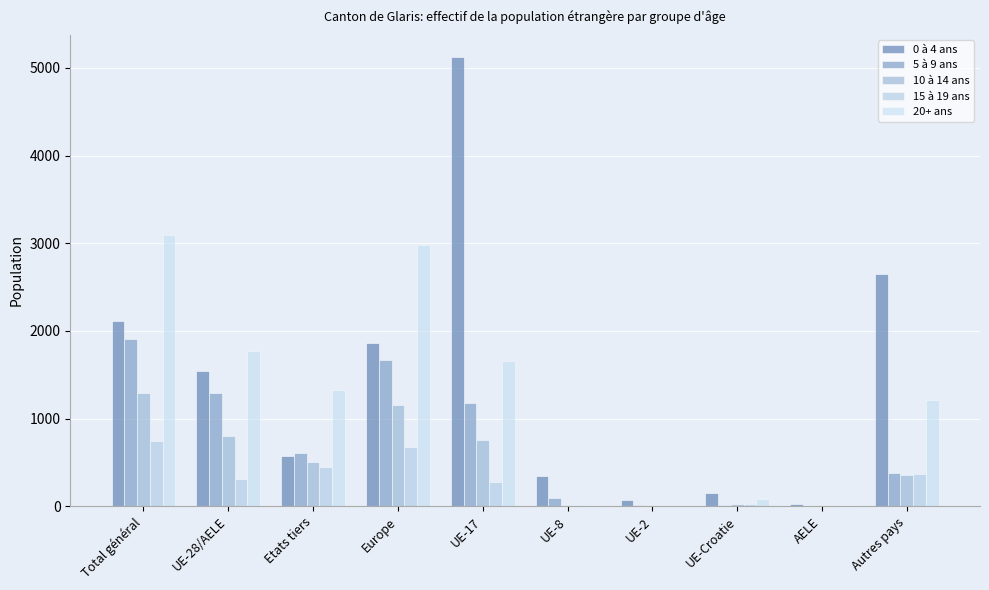

Reading left to right, what are all the values shown in this chart?

0 à 4 ans: Total général=2115	UE-28/AELE=1539	Etats tiers=576	Europe=1866	UE-17=5122	UE-8=346	UE-2=65	UE-Croatie=150	AELE=19	Autres pays=2647
5 à 9 ans: Total général=1906	UE-28/AELE=1295	Etats tiers=611	Europe=1670	UE-17=1181	UE-8=90	UE-2=11	UE-Croatie=11	AELE=2	Autres pays=375
10 à 14 ans: Total général=1296	UE-28/AELE=796	Etats tiers=500	Europe=1157	UE-17=752	UE-8=17	UE-2=5	UE-Croatie=20	AELE=2	Autres pays=361
15 à 19 ans: Total général=749	UE-28/AELE=305	Etats tiers=444	Europe=675	UE-17=273	UE-8=8	UE-2=1	UE-Croatie=22	AELE=1	Autres pays=370
20+ ans: Total général=3096	UE-28/AELE=1767	Etats tiers=1329	Europe=2981	UE-17=1658	UE-8=14	UE-2=0	UE-Croatie=85	AELE=10	Autres pays=1214